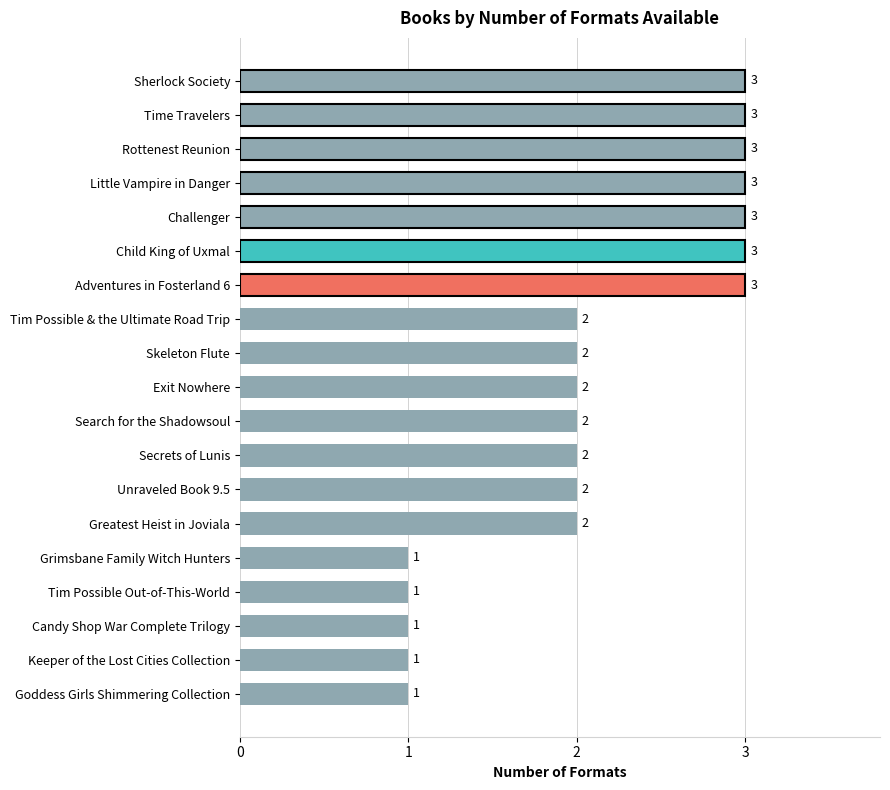

What is the sum of the values at Challenger and Candy Shop War Complete Trilogy?

4